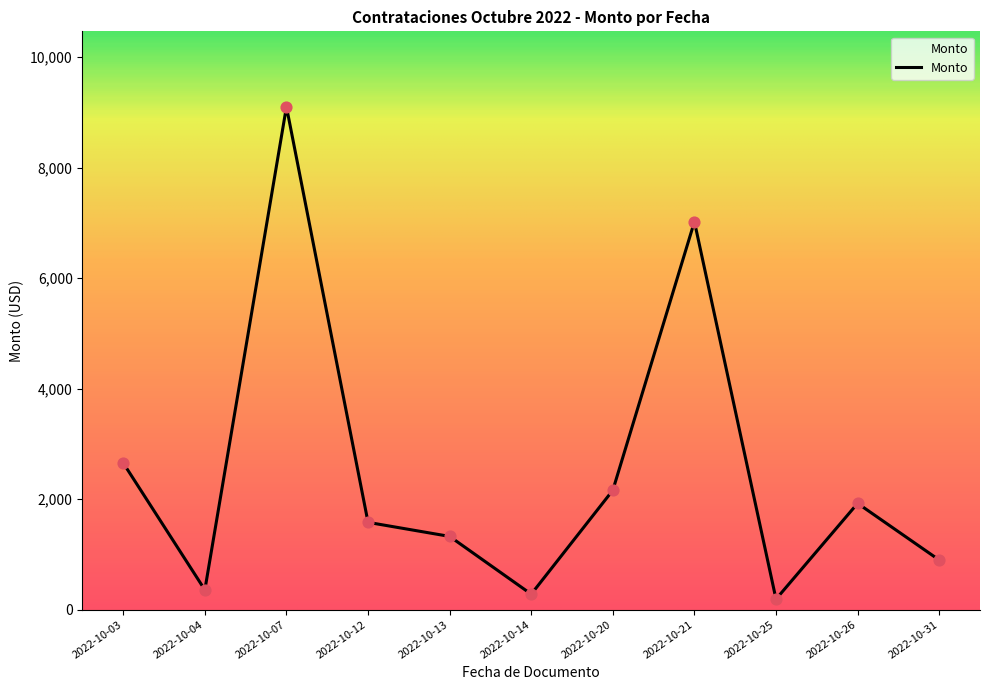

Between 2022-10-14 and 2022-10-21, which is larger?

2022-10-21